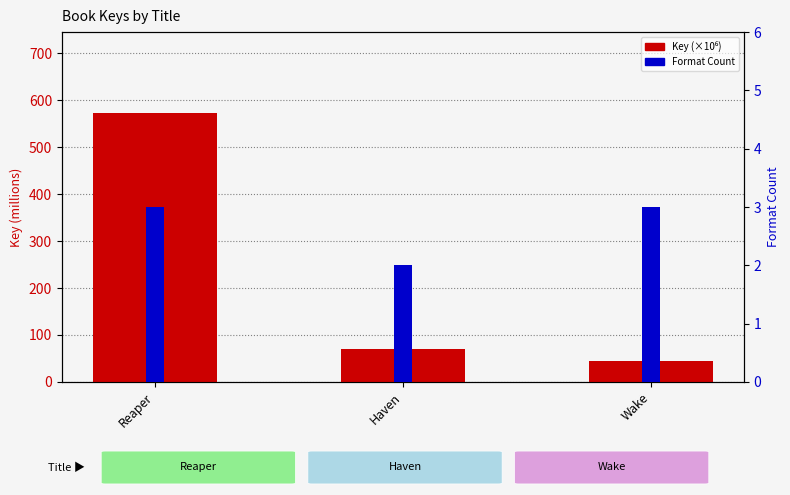

Count the number of categories in the chart.

3